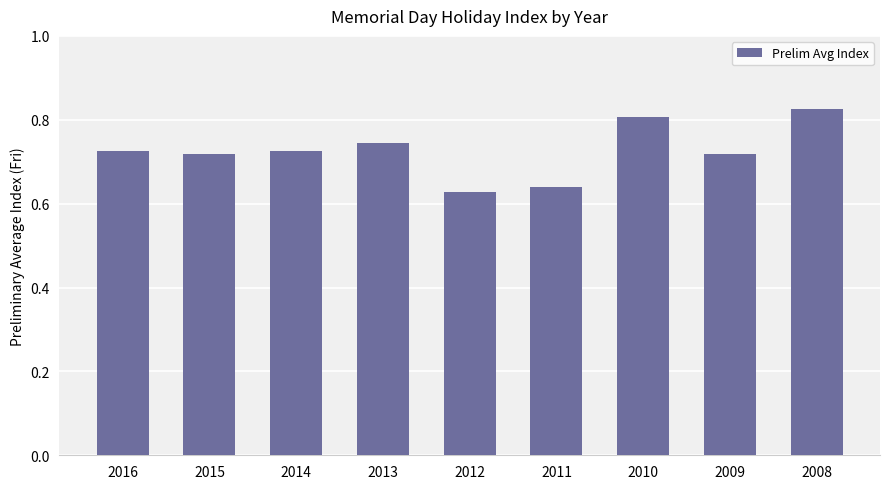

Between 2012 and 2015, which is larger?

2015